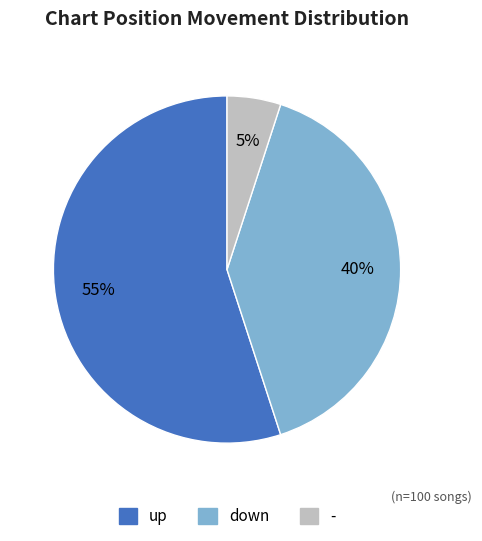

To the nearest percent, what is the combined percentage of down and -?

45%